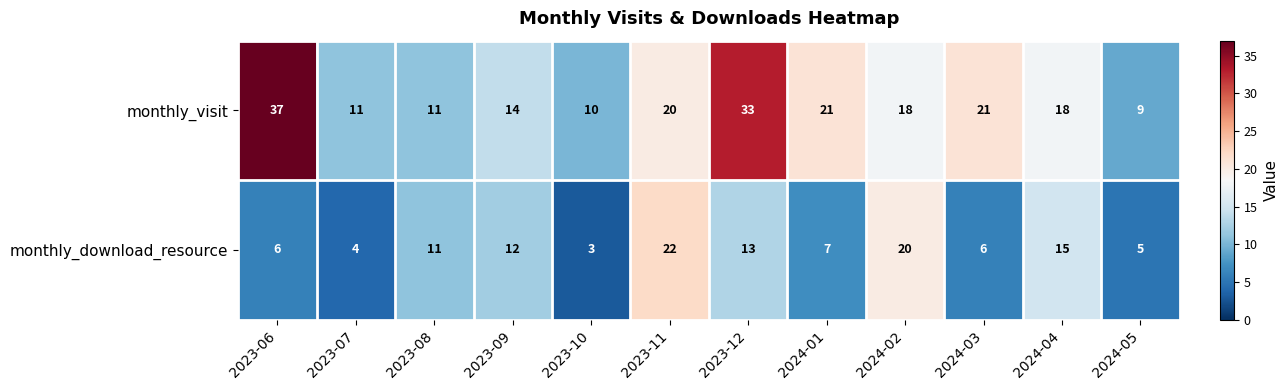

What is the maximum value shown in the chart?

37